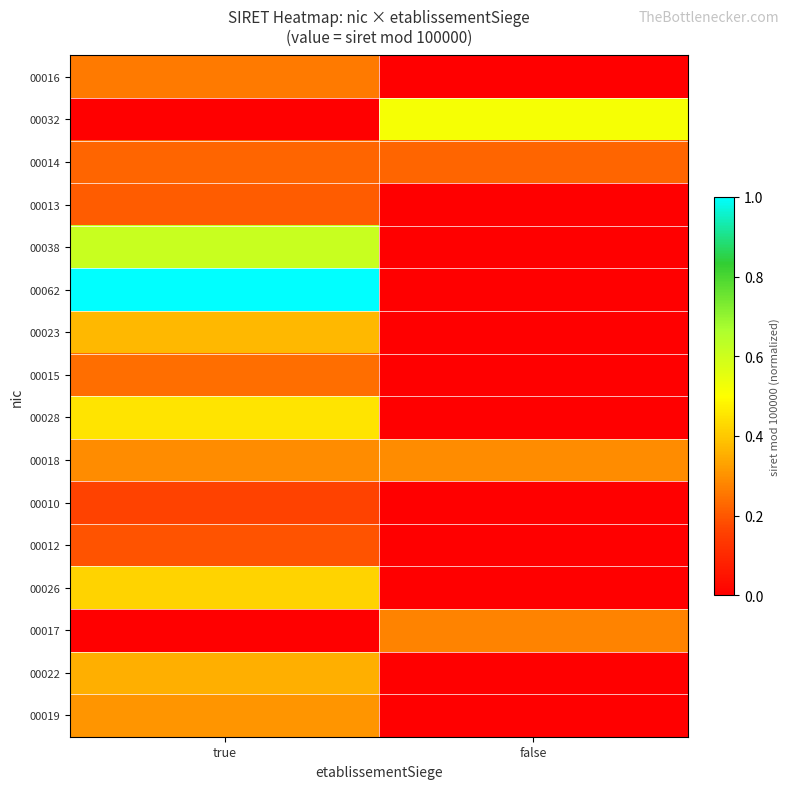

Which series has the largest range (max minus min)?

00062